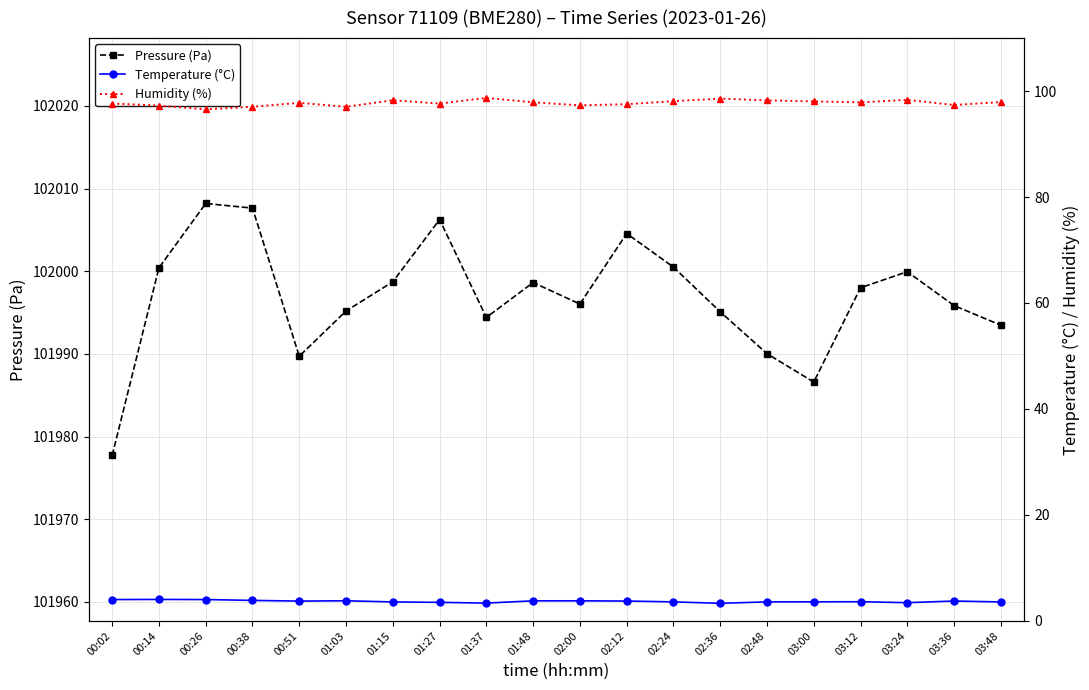

What are all the series names shown in the legend?

Pressure (Pa), Temperature (°C), Humidity (%)